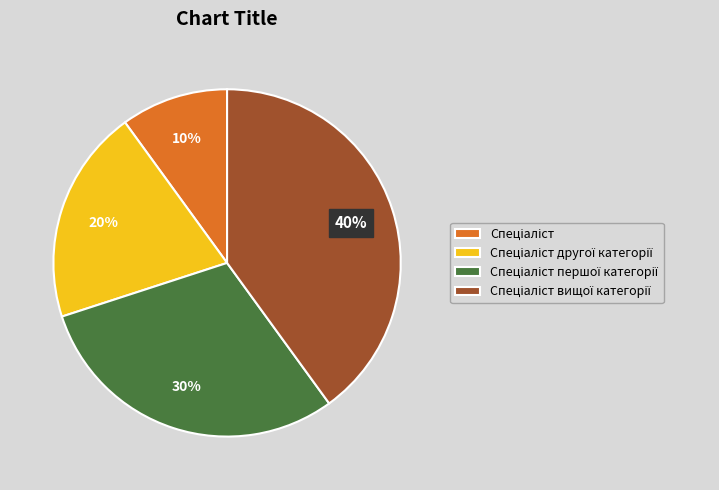

Is there a majority slice in this chart?

No